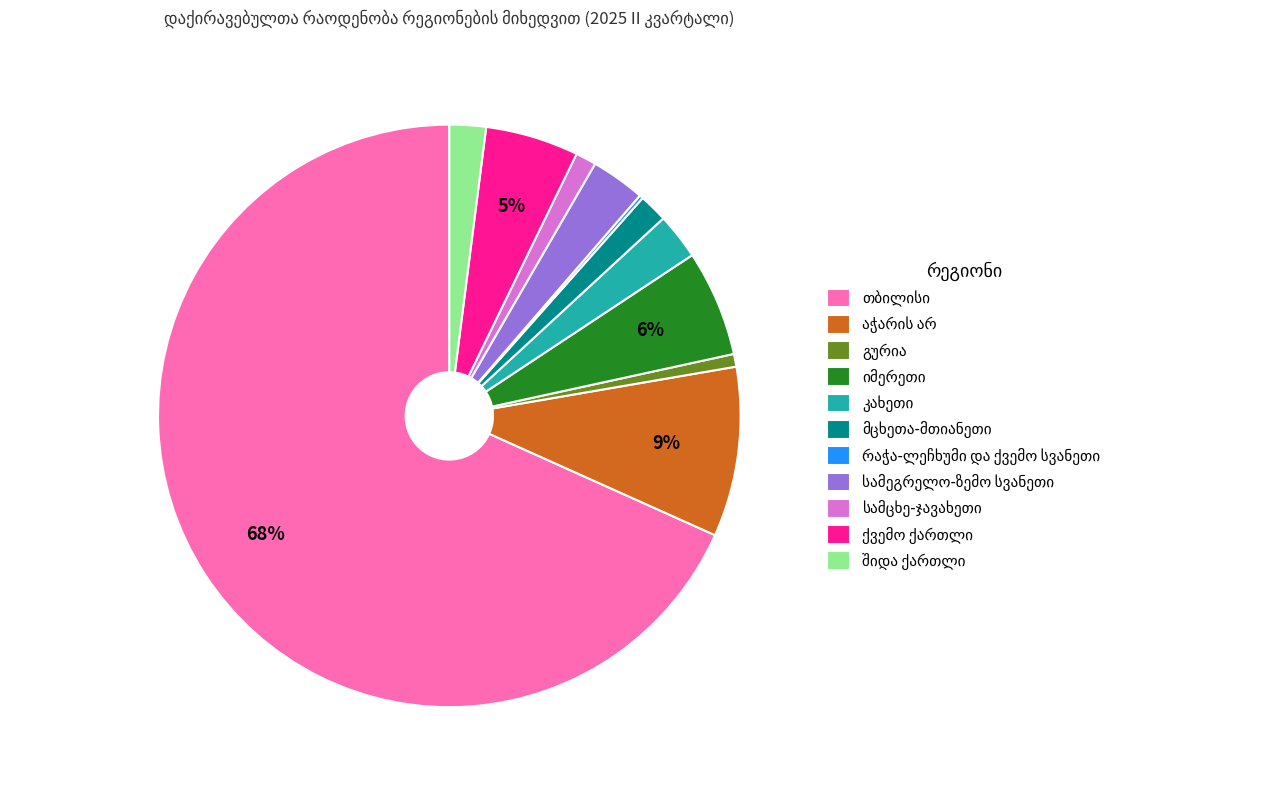

Is there a majority slice in this chart?

Yes